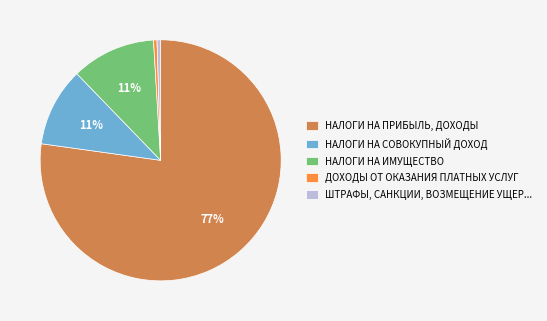

To the nearest percent, what percentage of the pie is НАЛОГИ НА ИМУЩЕСТВО?

11%